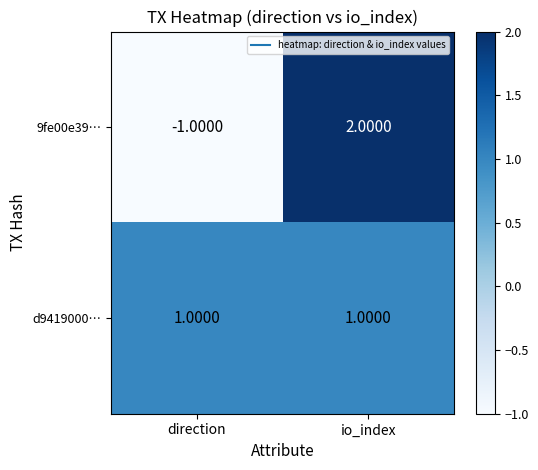

What is the spread (max minus min) of values at io_index?

1